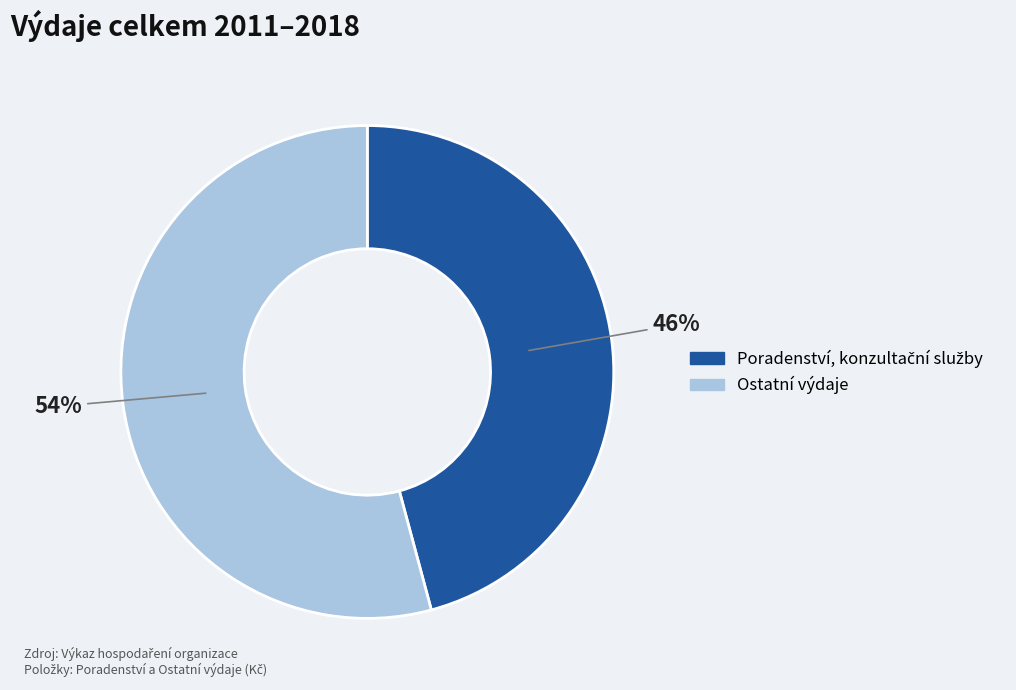

To the nearest percent, what is the average slice percentage?

50%